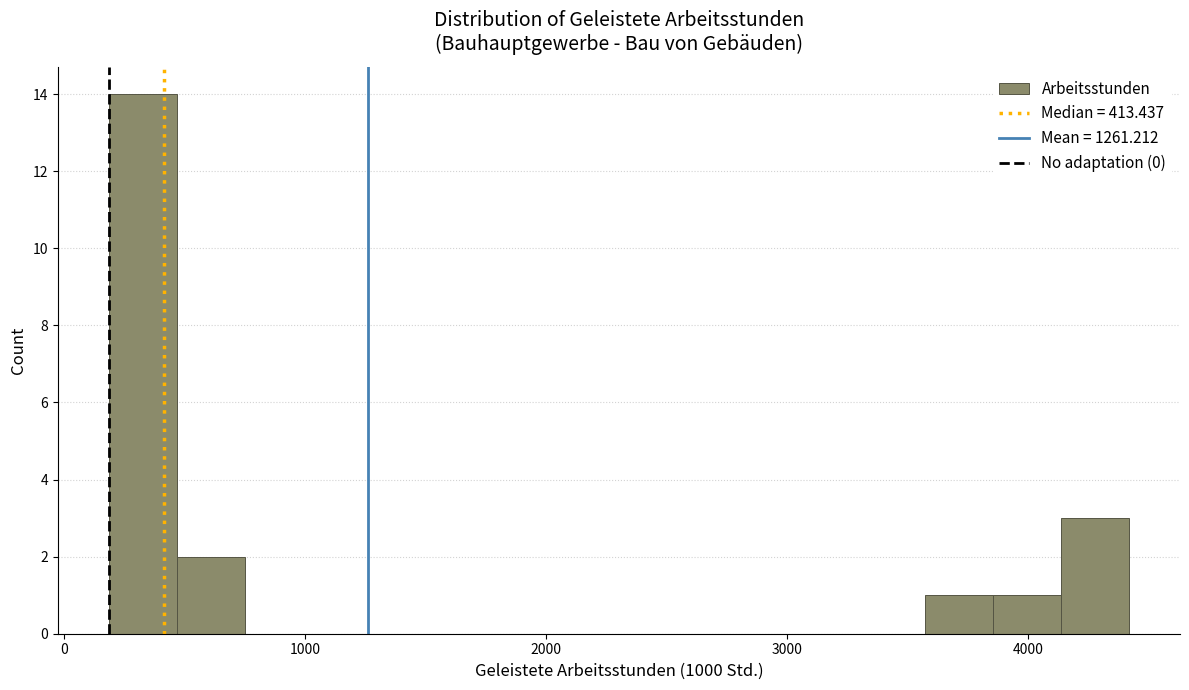

Around what value on the x-axis is the tallest bar? Give the approximate position of its centre, as read against the axis.

300